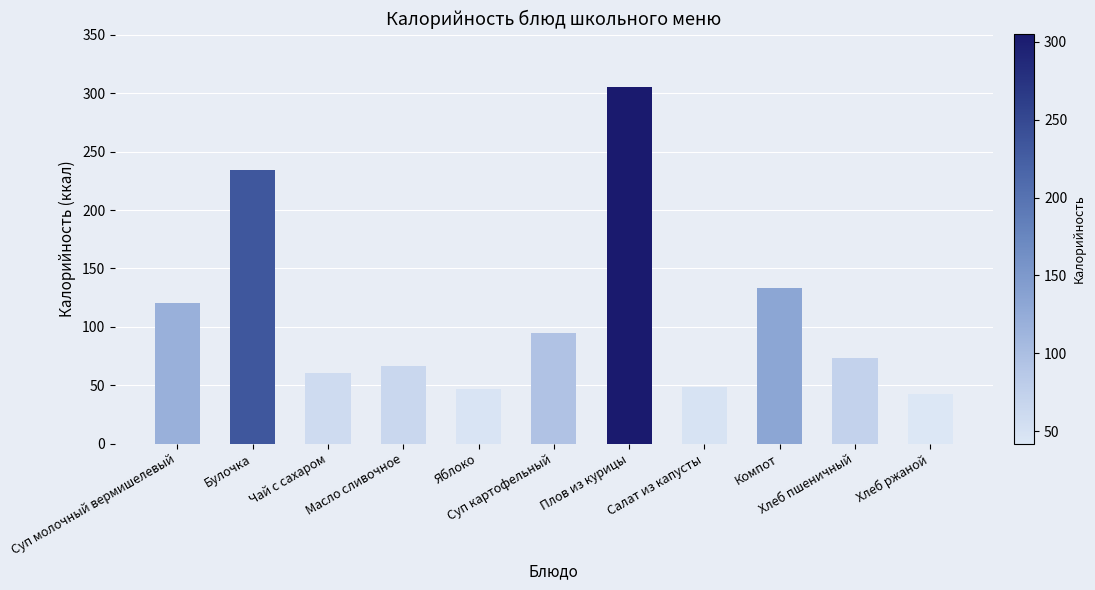

Does the chart contain stacked bars?

No